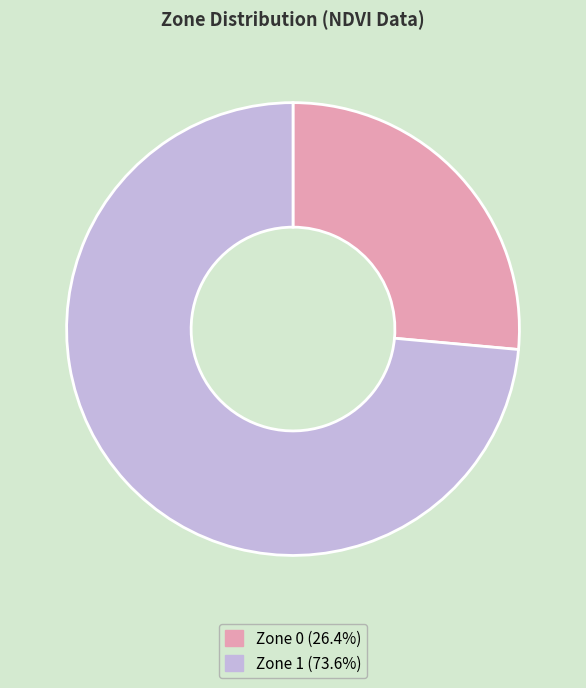

Is there any slice that represents more than half of the pie?

Yes